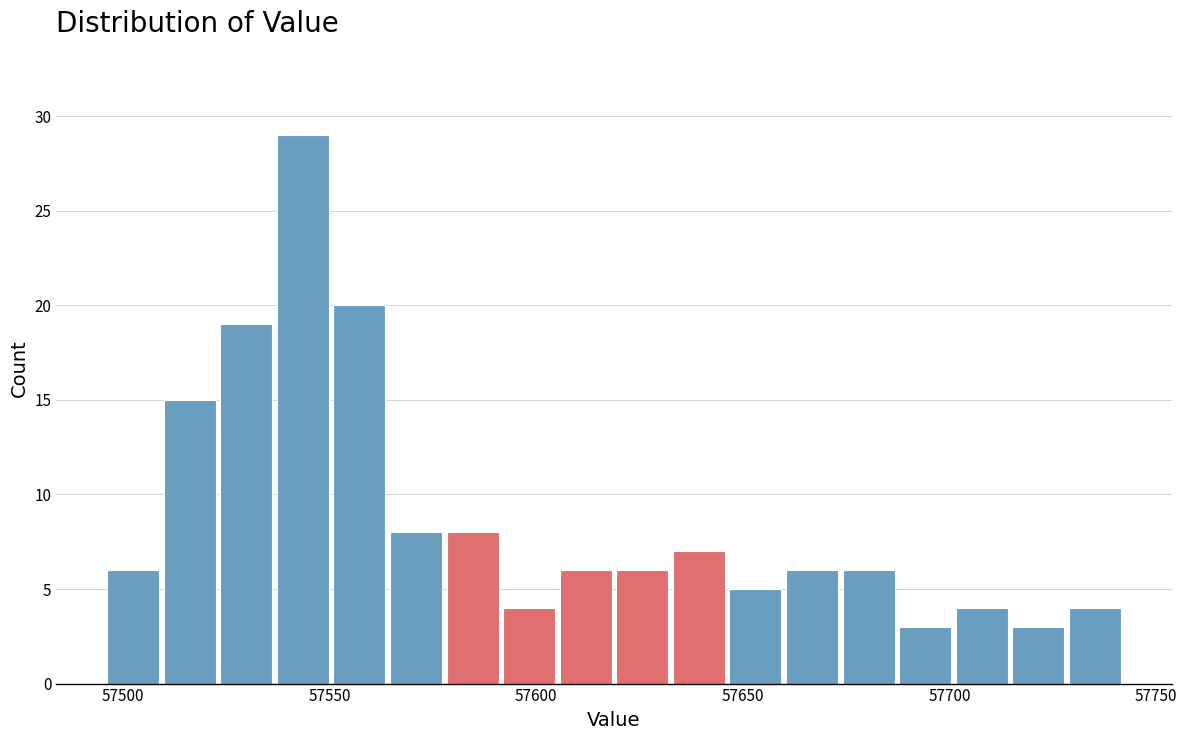

Read against the x-axis, roughly where is the centre of the tallest bar?

57545